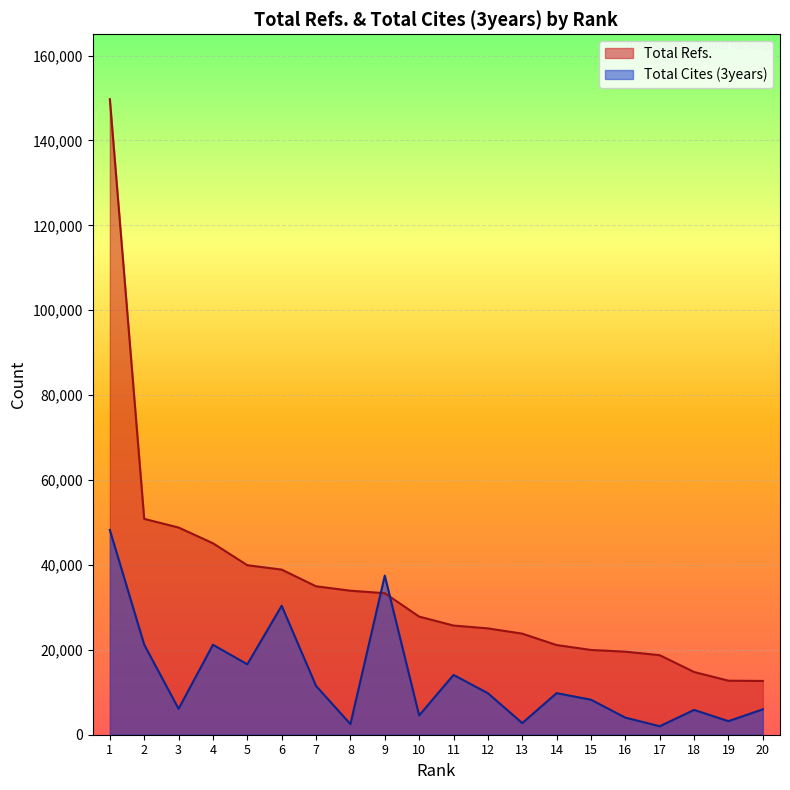

True or false: Total Cites (3years) and Total Refs. cross at least once.

True